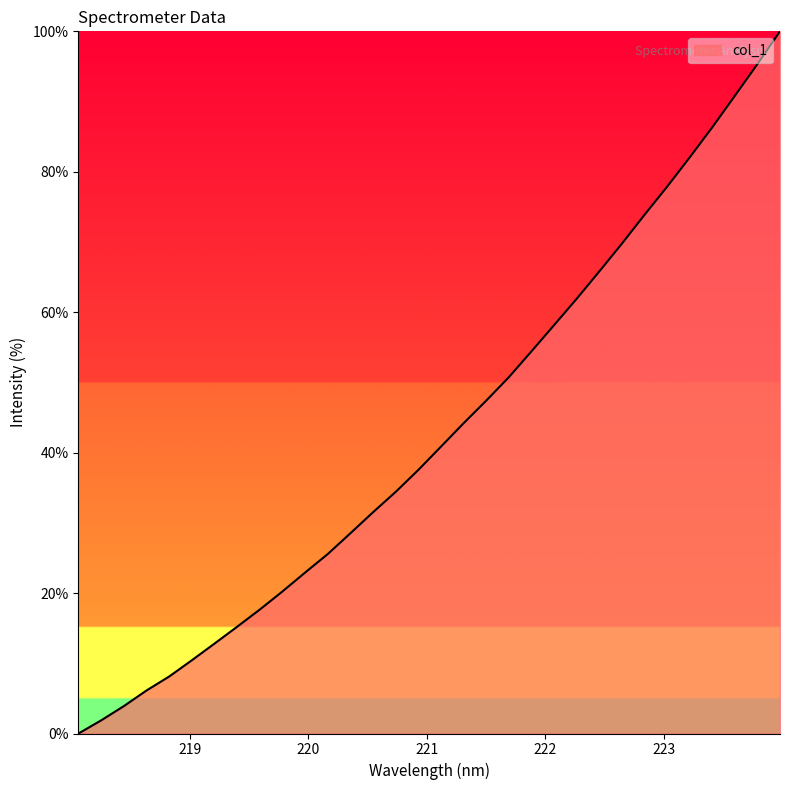

What is the difference between the maximum and minimum values?

100.0